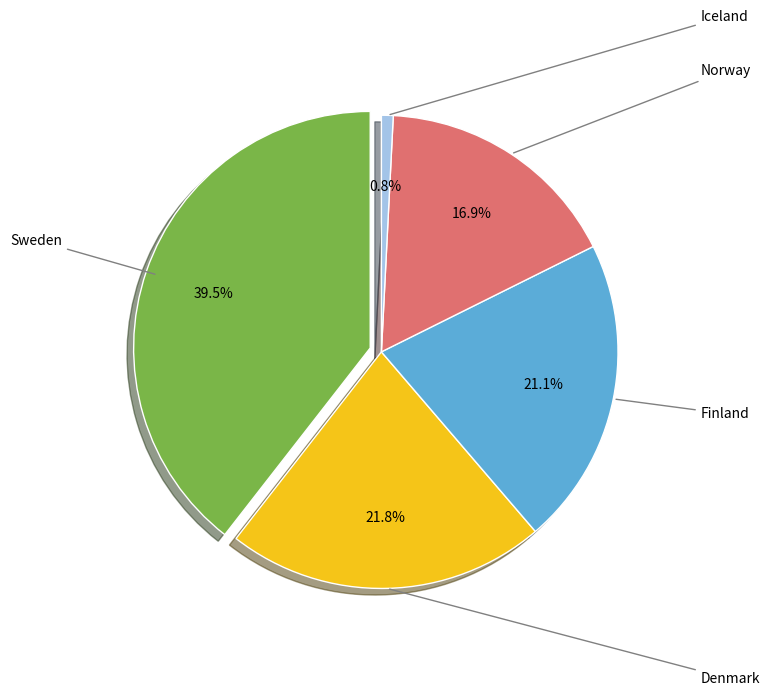

Is Finland the majority of the pie?

No